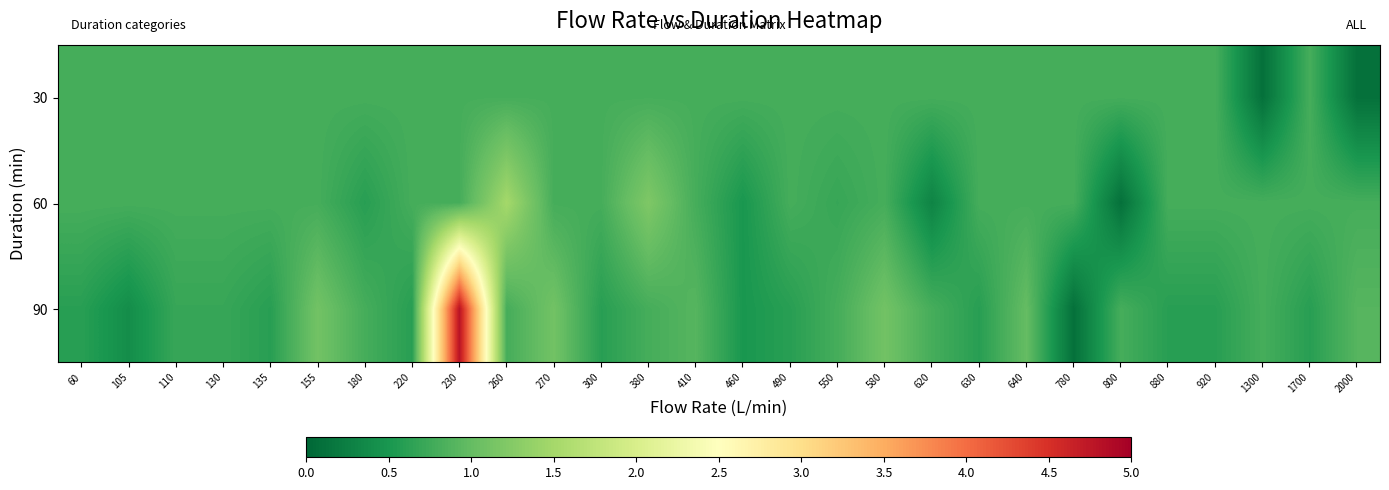

At which category is the sum across all series the highest?

230